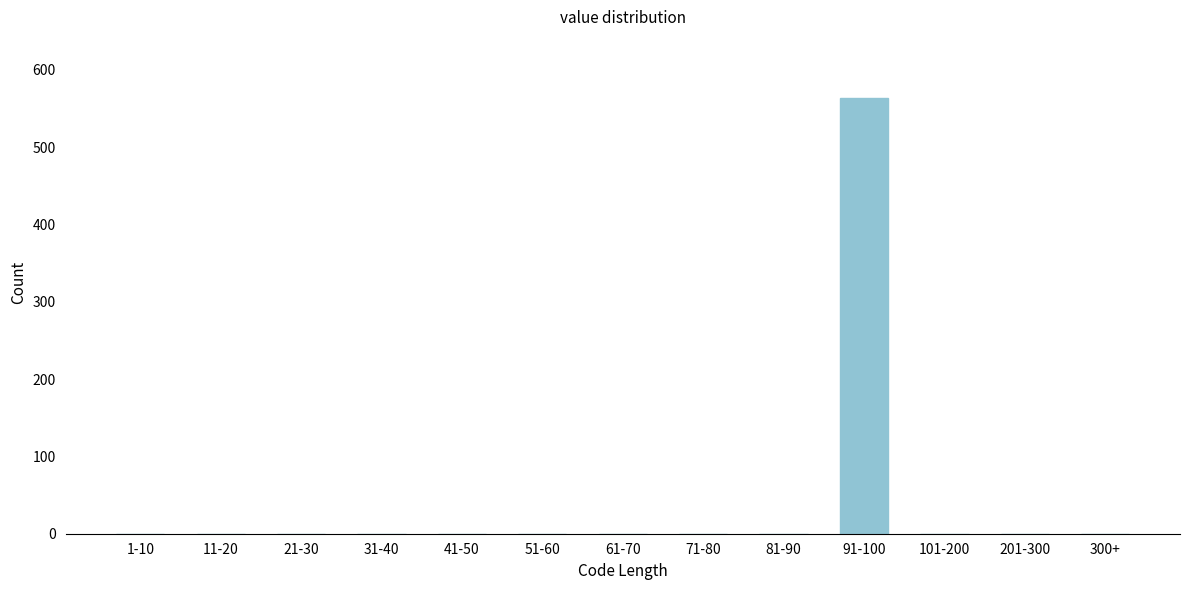

Reading left to right, extract all data points from this chart.

1-10=0	11-20=0	21-30=0	31-40=0	41-50=0	51-60=0	61-70=0	71-80=0	81-90=0	91-100=564	101-200=0	201-300=0	300+=0